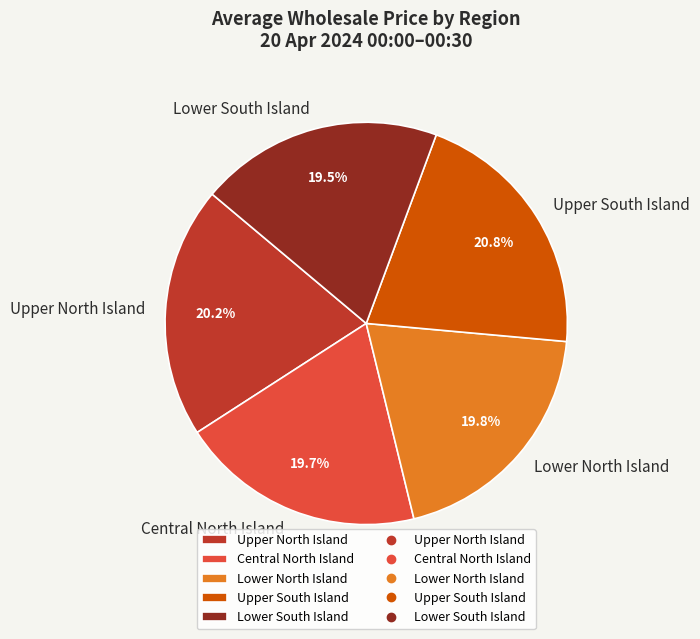

What percentage is the Lower North Island slice, to the nearest percent?

20%